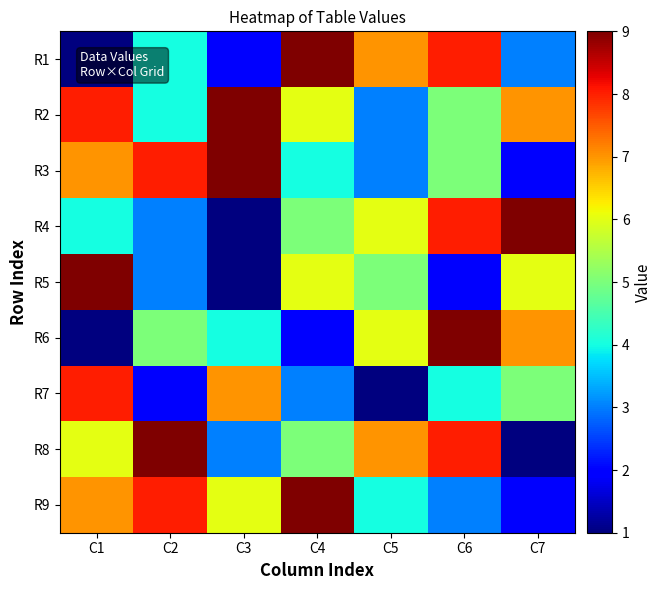

Which has a higher value, C4 or C1?

C4